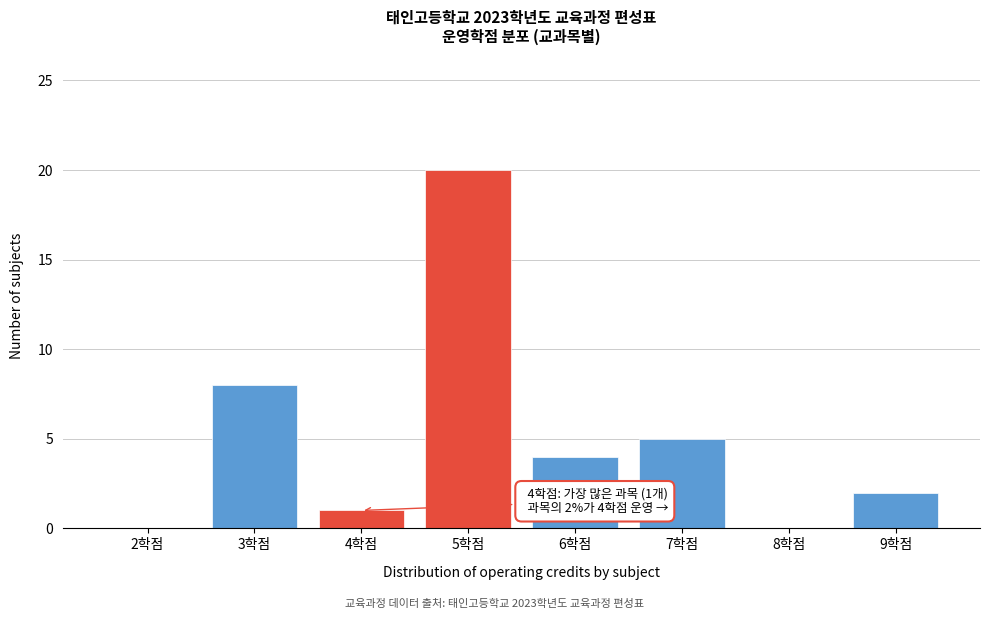

Reading right to left, transcribe all the data shown in this chart.

9학점=2	8학점=0	7학점=5	6학점=4	5학점=20	4학점=1	3학점=8	2학점=0